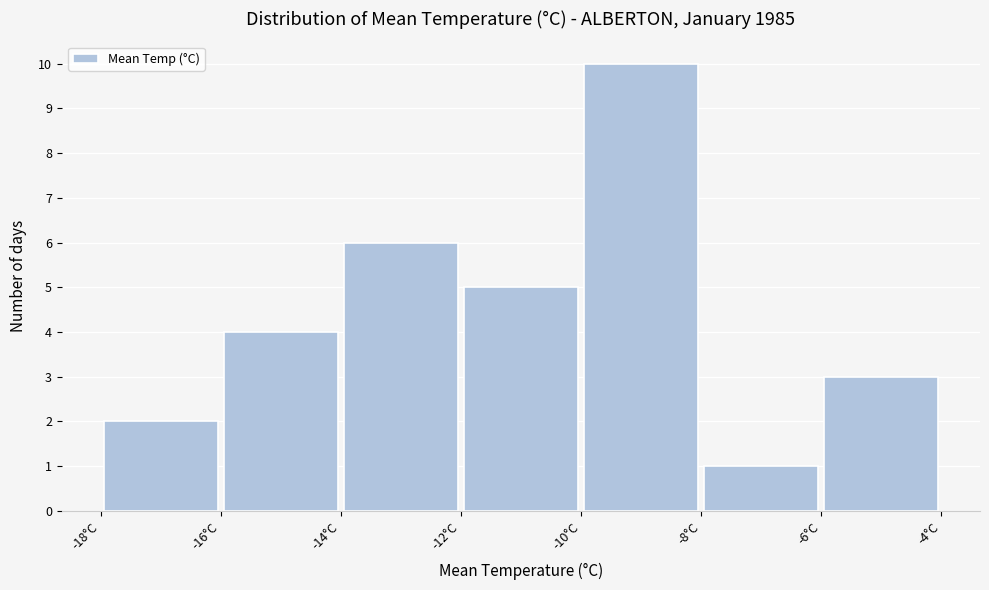

Which range on the x-axis has the tallest bar?

-10 to -8